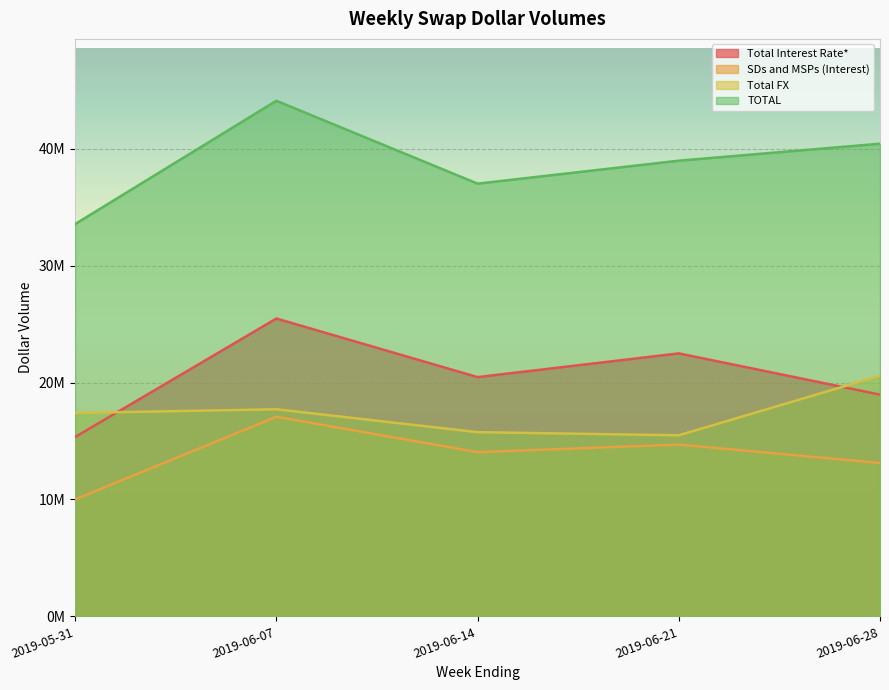

What are all the series names shown in the legend?

Total Interest Rate*, SDs and MSPs (Interest), Total FX, TOTAL